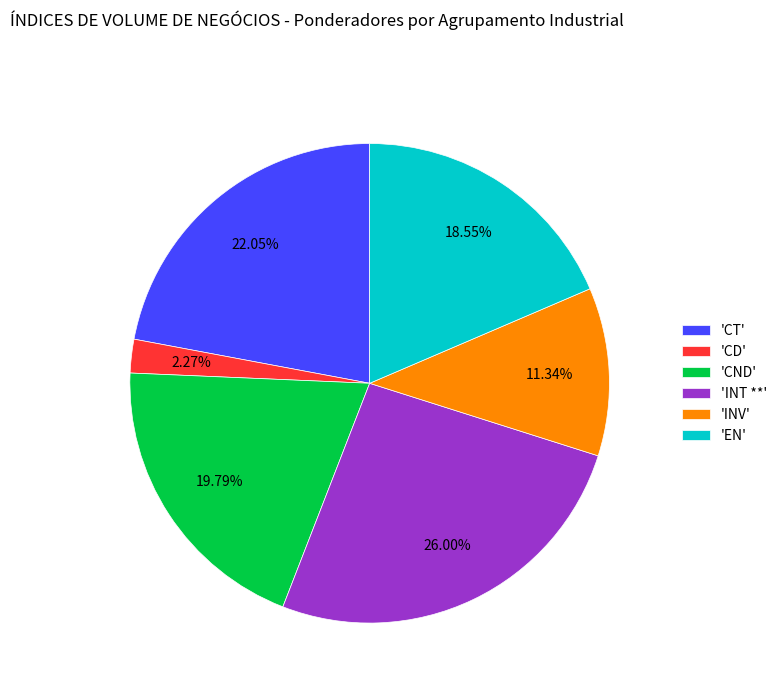

What is the largest slice in the pie chart?

'INT **'